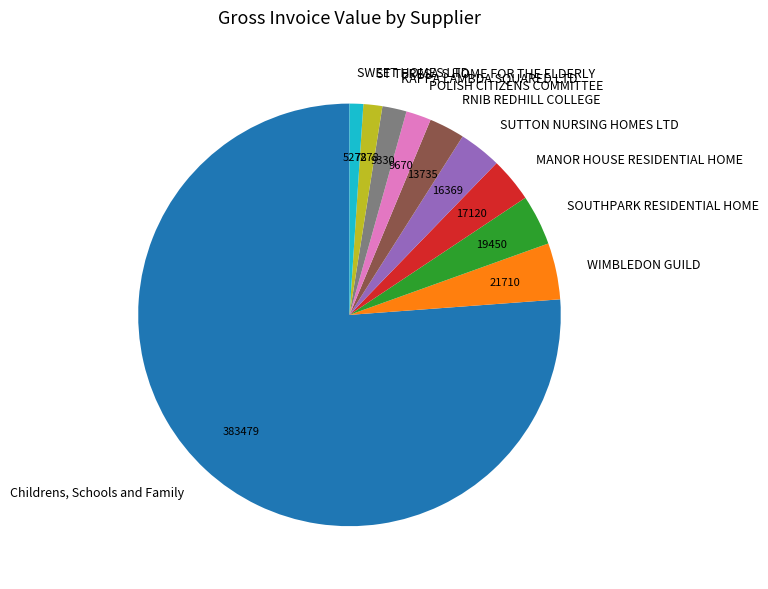

Count the number of slices in the pie.

10